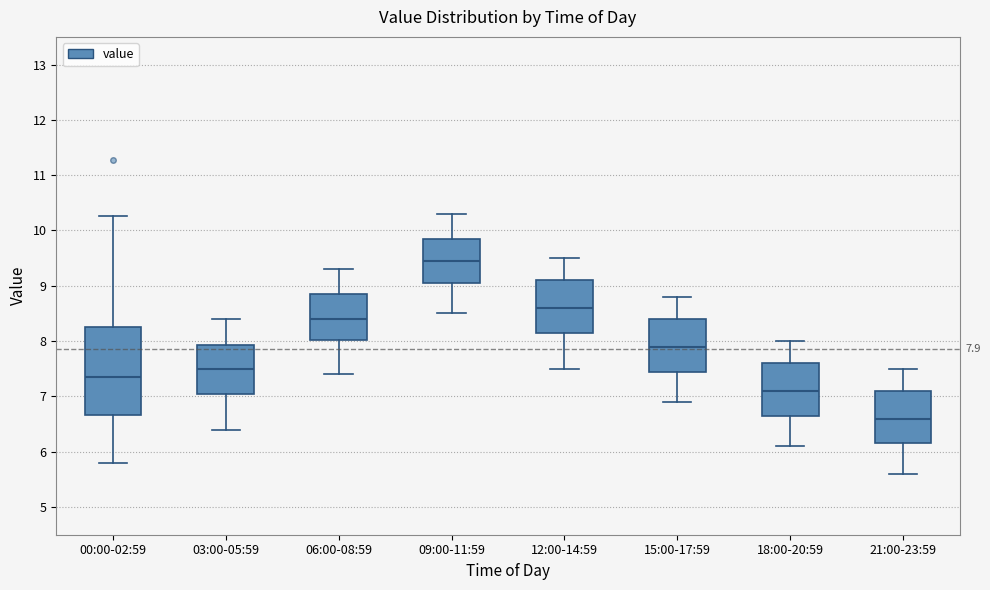

Comparing the boxes themselves (not the whiskers), which one is the tallest?

00:00-02:59